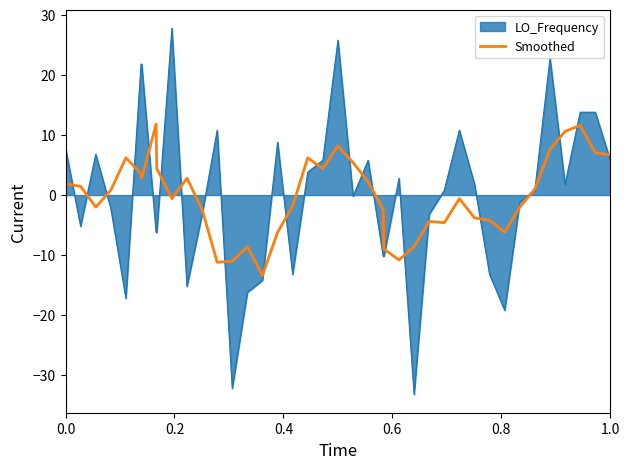

What is the smallest value displayed?

-33.2